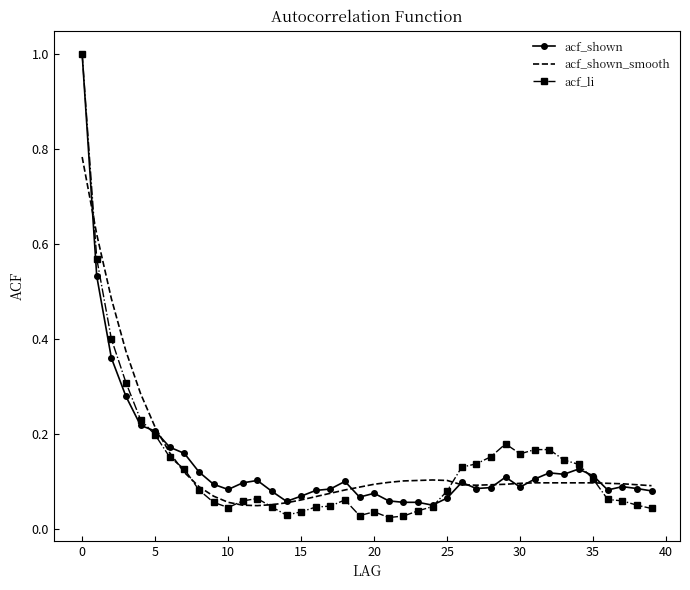

What is the greatest value displayed?

1.0